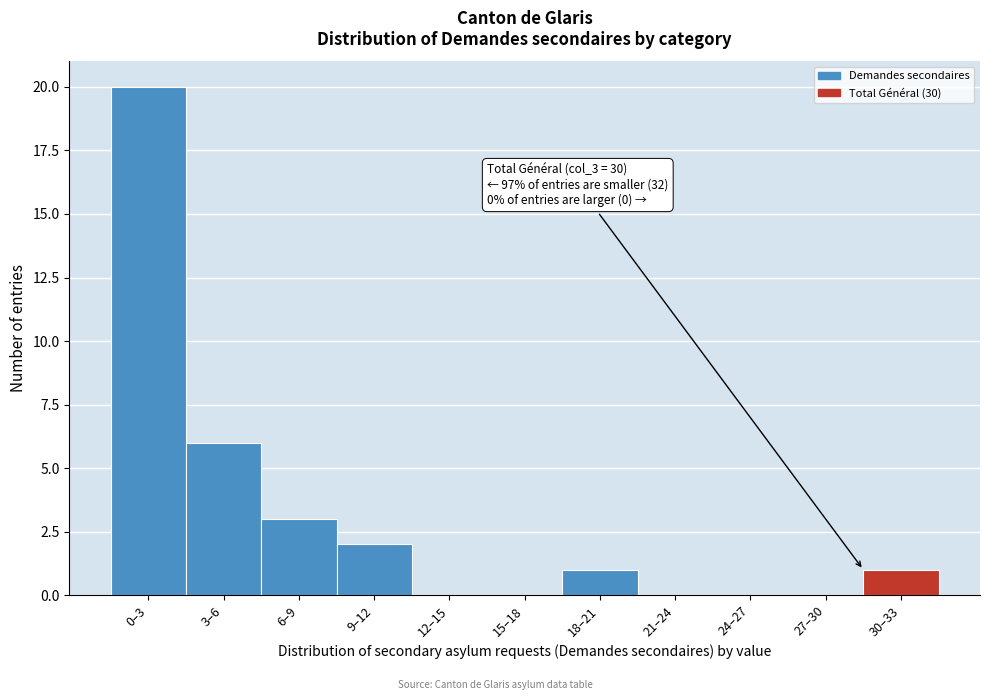

Reading left to right, transcribe all the data shown in this chart.

0–3=20	3–6=6	6–9=3	9–12=2	12–15=0	15–18=0	18–21=1	21–24=0	24–27=0	27–30=0	30–33=1